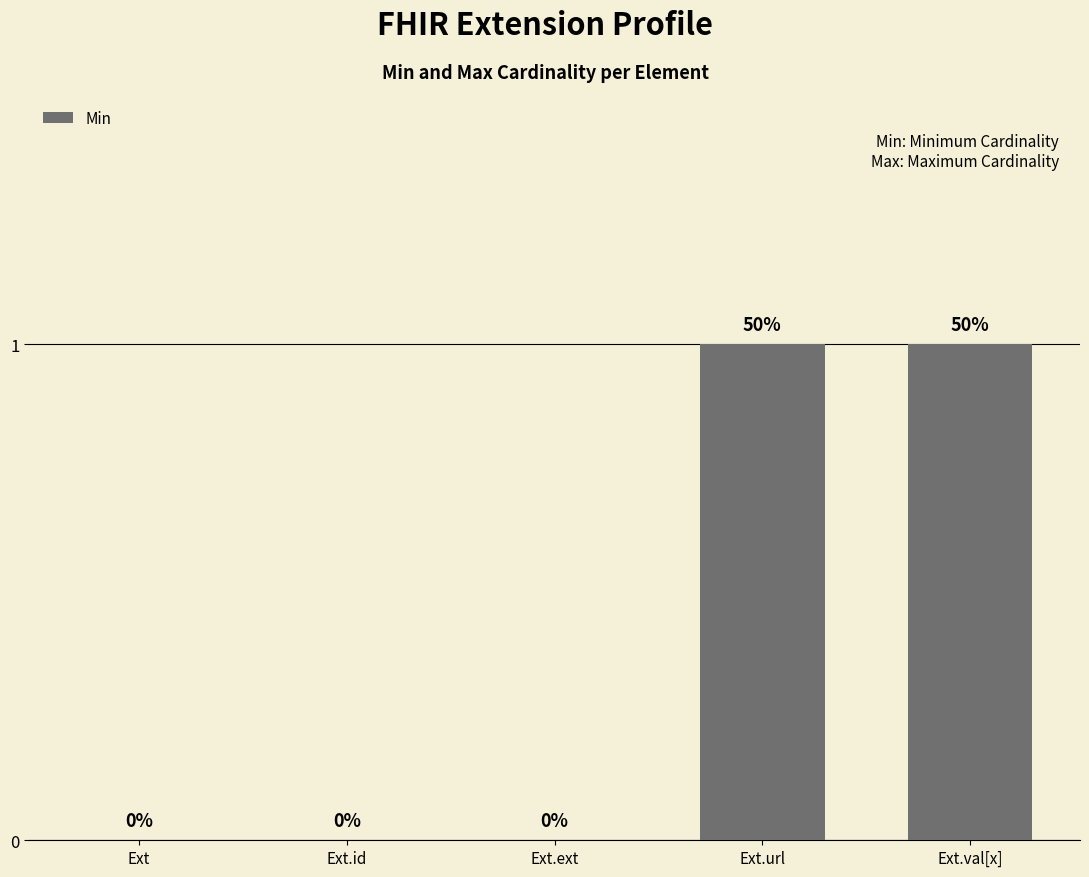

How many data points are above 0?

2